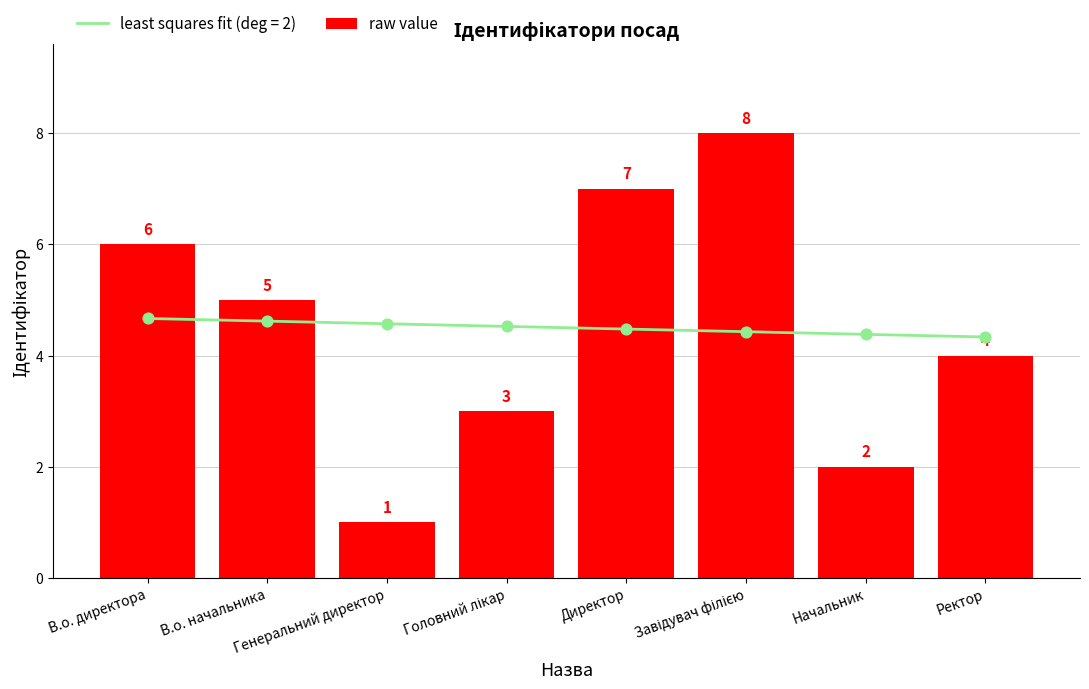

Between В.о. начальника and В.о. директора, which is larger?

В.о. директора